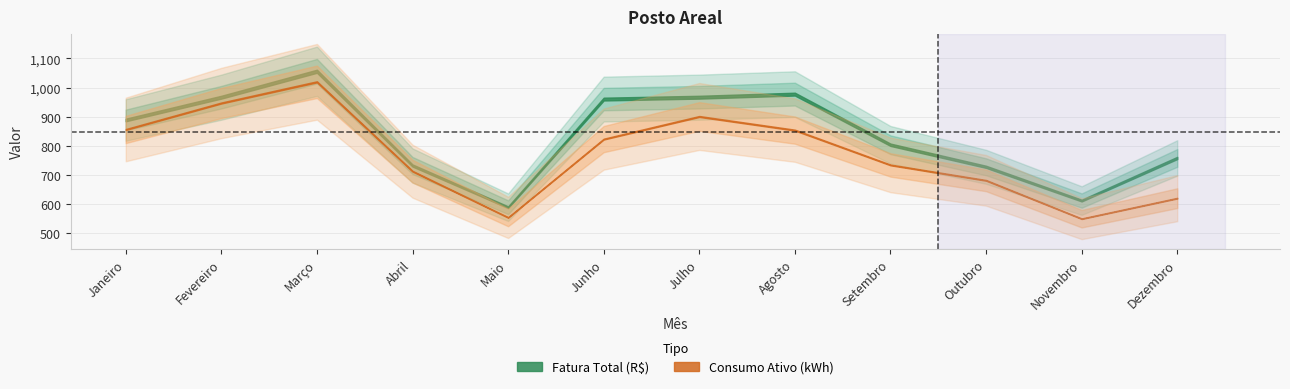

What position from the right is Agosto?

5